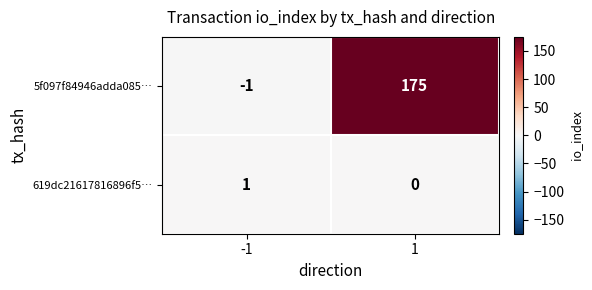

Which series has the largest range (max minus min)?

5f097f84946adda085…